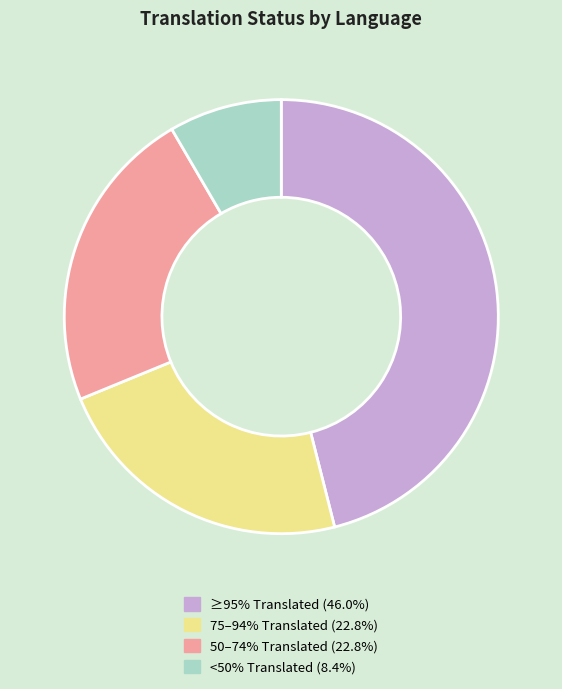

Is there a majority slice in this chart?

No